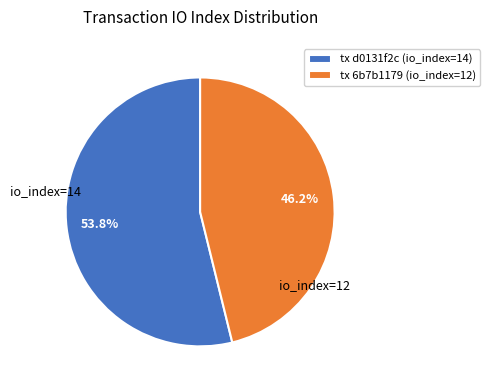

What is the majority slice?

tx d0131f2c (io_index=14)